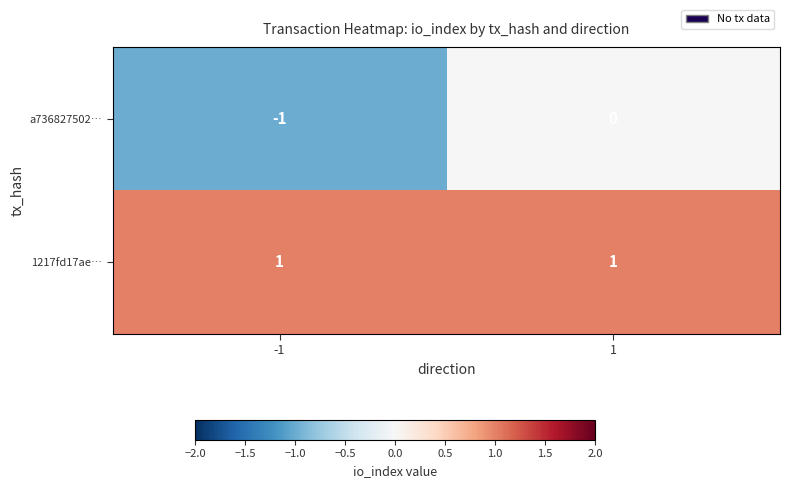

Between -1 and 1, which series saw the biggest shift?

a736827502…